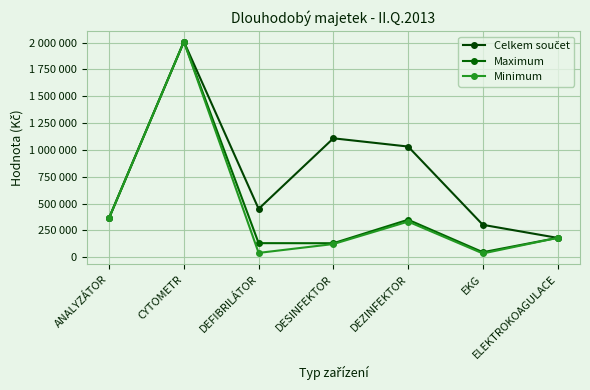

Is this an area chart (filled region under the line)?

No